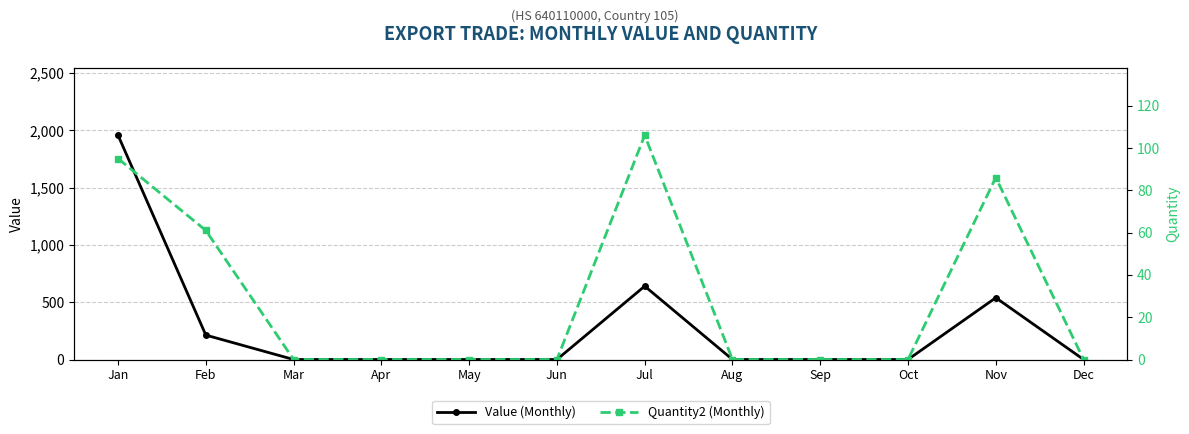

The value of Quantity2 (Monthly) at Dec is 0. True or false?

True